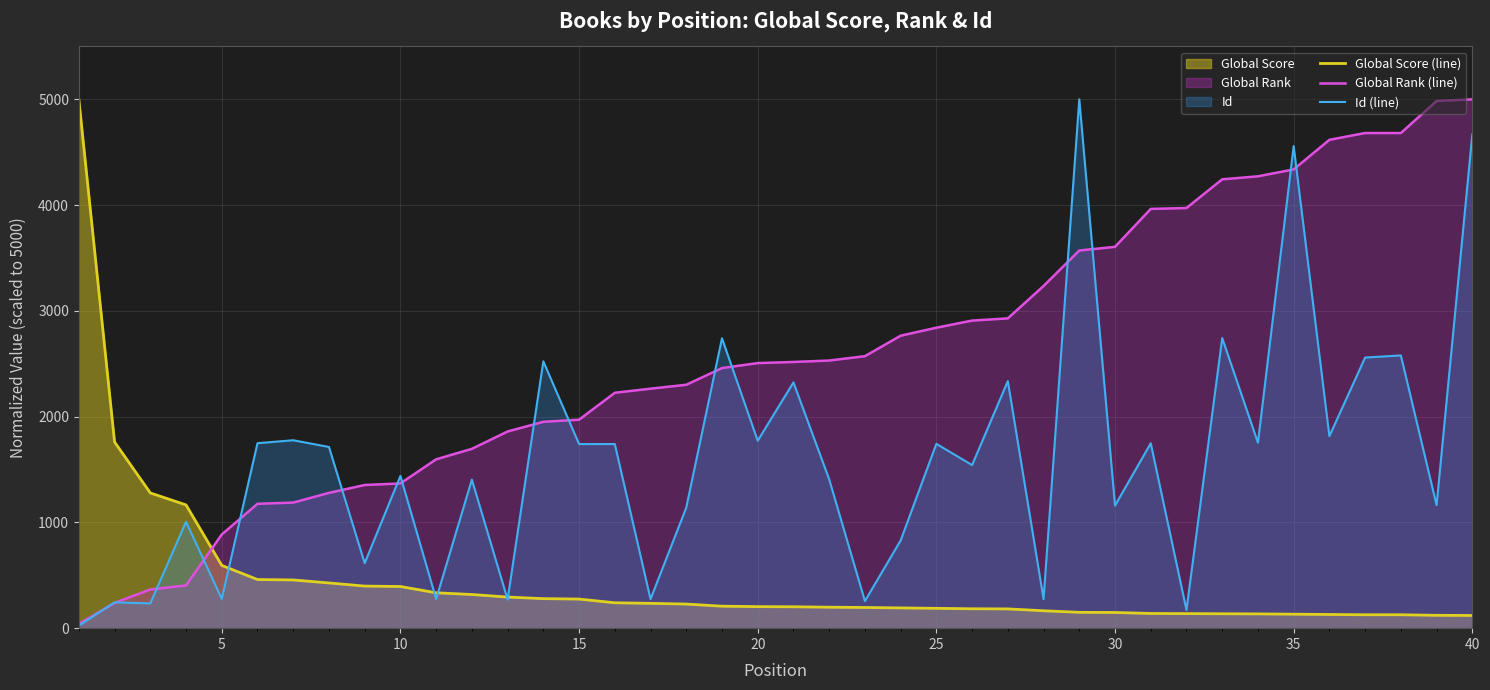

Reading right to left, transcribe all the data shown in this chart.

Global Score (line): 120.0	121.4	126.8	126.8	129.5	132.2	134.9	136.2	137.6	138.9	148.4	149.7	164.6	182.1	183.4	187.5	191.5	195.6	198.3	202.3	203.7	207.7	227.9	234.7	240.1	275.2	279.2	294.0	318.3	334.5	393.8	397.9	427.6	455.9	459.9	593.5	1165.4	1278.7	1760.2	5000.0
Global Rank (line): 5000.0	4984.2	4681.3	4681.3	4617.2	4337.4	4272.2	4243.8	3972.4	3964.0	3605.4	3570.7	3235.2	2929.1	2908.1	2840.8	2765.0	2571.5	2530.5	2516.8	2506.3	2459.0	2301.2	2264.4	2225.5	1971.0	1951.0	1859.5	1695.4	1596.6	1368.3	1353.6	1278.9	1187.4	1175.9	885.6	403.9	366.0	238.7	40.0
Id (line): 4668.5	1163.1	2578.7	2558.5	1815.9	4557.5	1753.5	2742.9	171.6	1747.9	1159.3	5000.0	275.2	2335.7	1542.0	1742.8	829.0	256.3	1407.8	2323.7	1772.0	2740.8	1139.5	274.8	1741.1	1740.6	2522.8	270.9	1404.4	275.6	1439.2	614.5	1713.1	1776.7	1748.8	277.3	1006.2	234.3	244.2	24.1